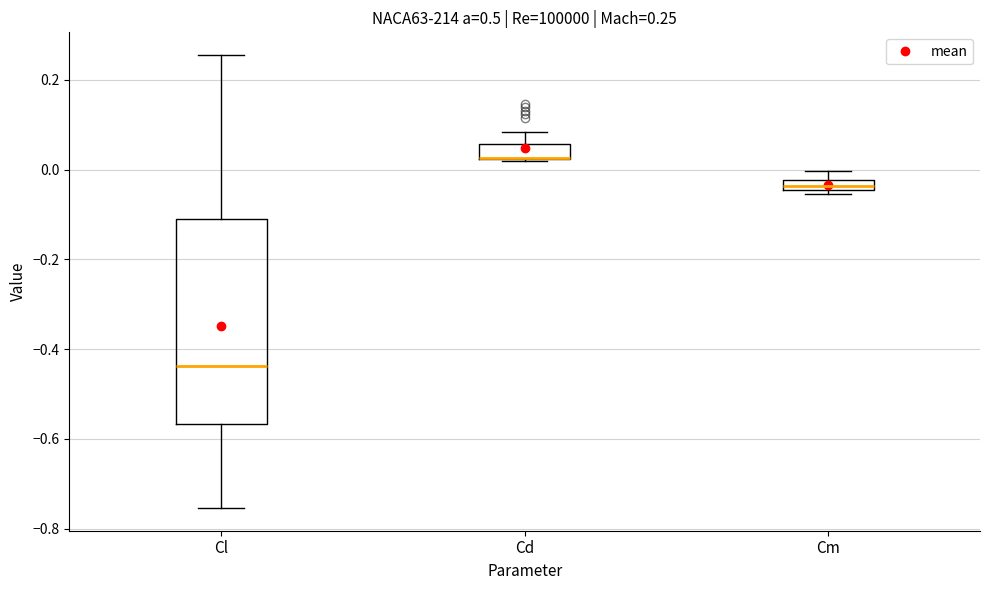

Comparing the boxes themselves (not the whiskers), which one is the tallest?

Cl